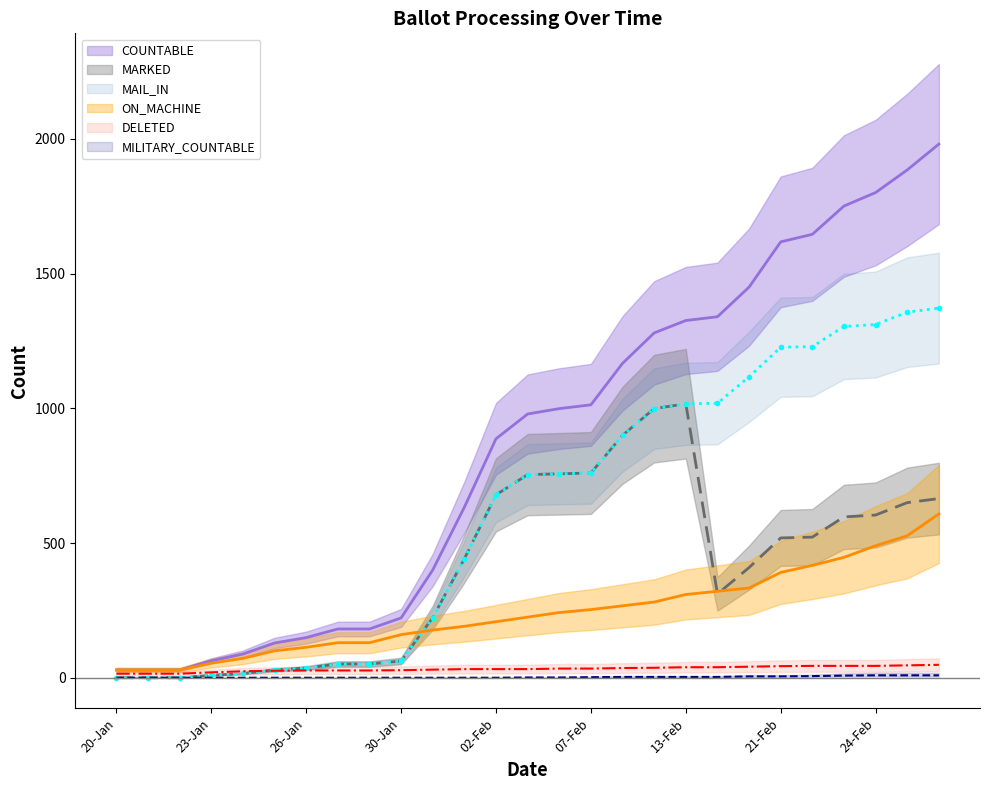

What is the label of the 4th point from the right?

23-Feb